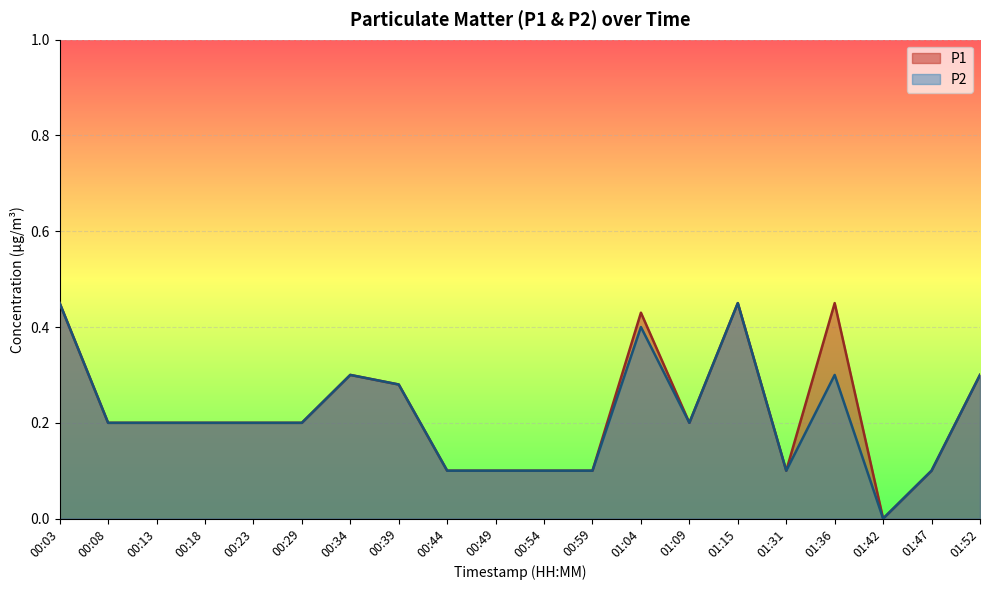

True or false: P2 and P1 intersect in this chart.

False